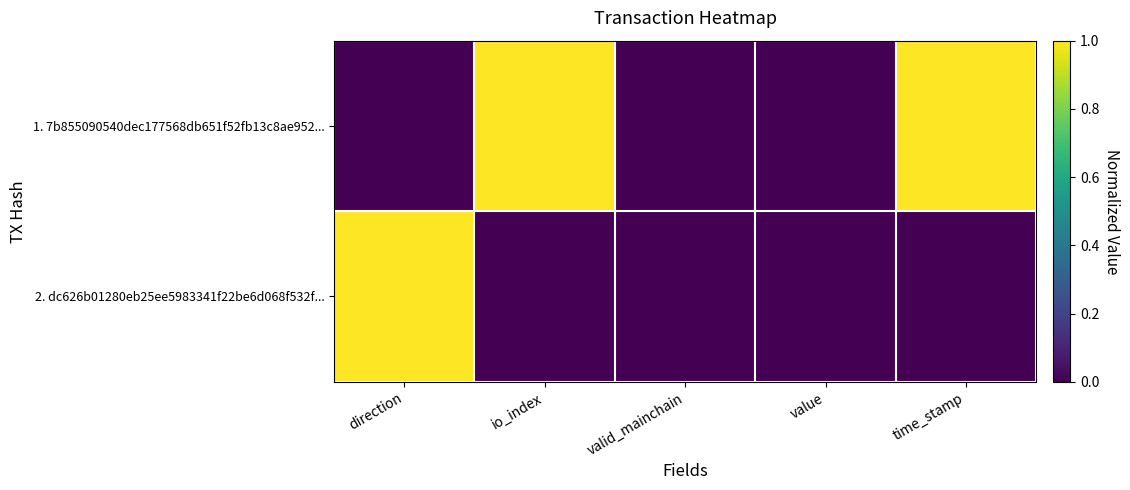

At direction, list the series in order from largest to smallest.

2. dc626b01280eb25ee5983341f22be6d068f532f..., 1. 7b855090540dec177568db651f52fb13c8ae952...